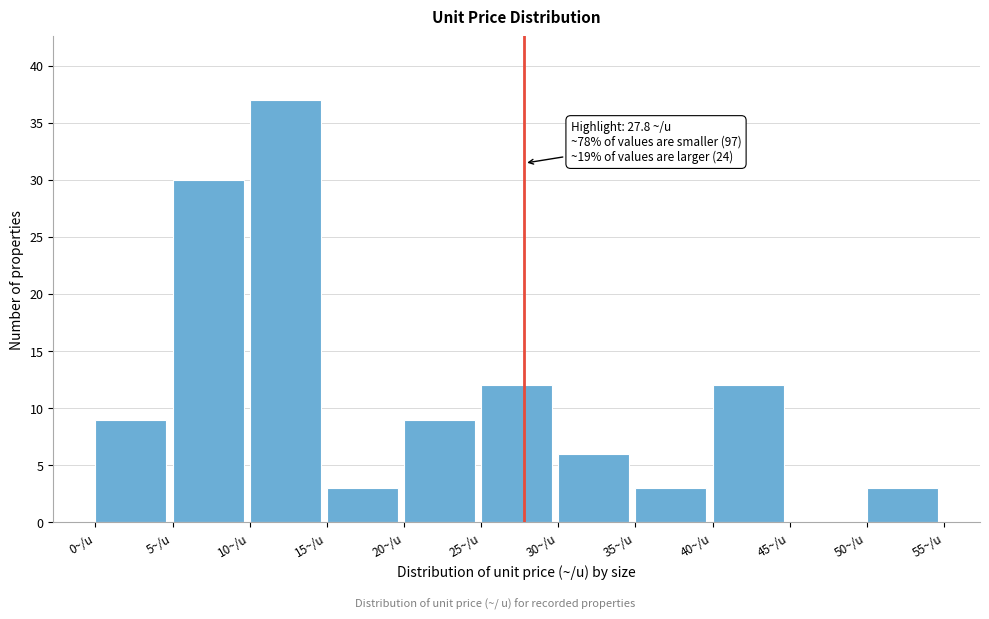

Which range on the x-axis has the tallest bar?

10 to 15